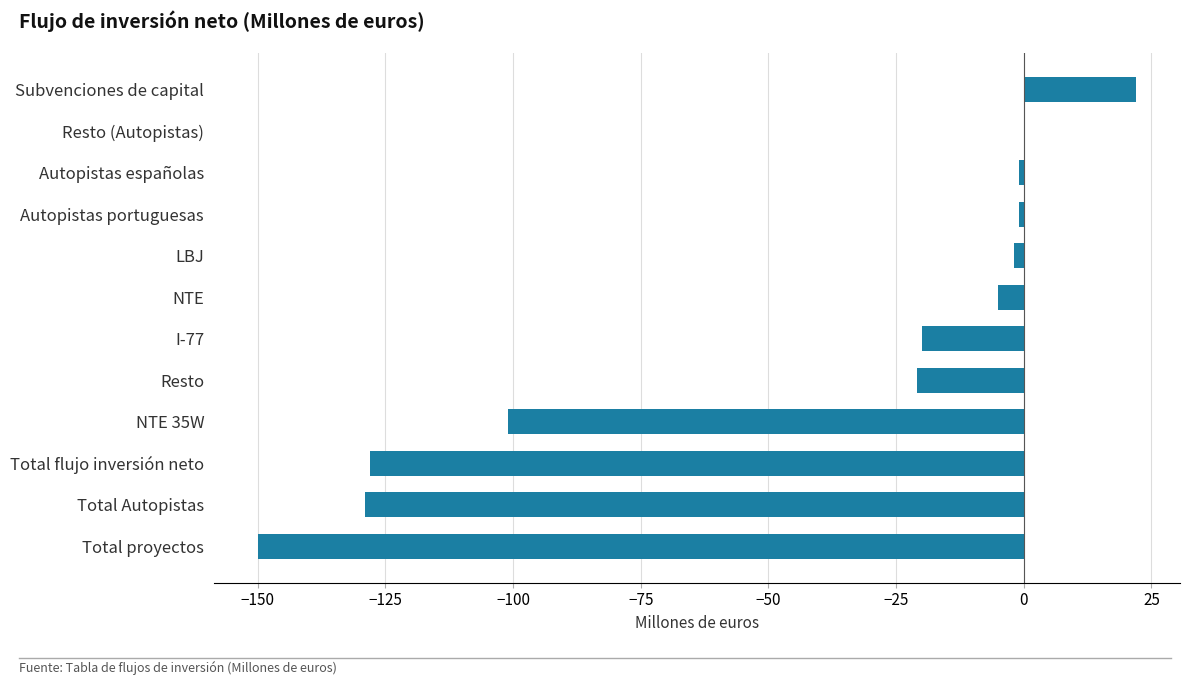

What is the maximum value shown in the chart?

22